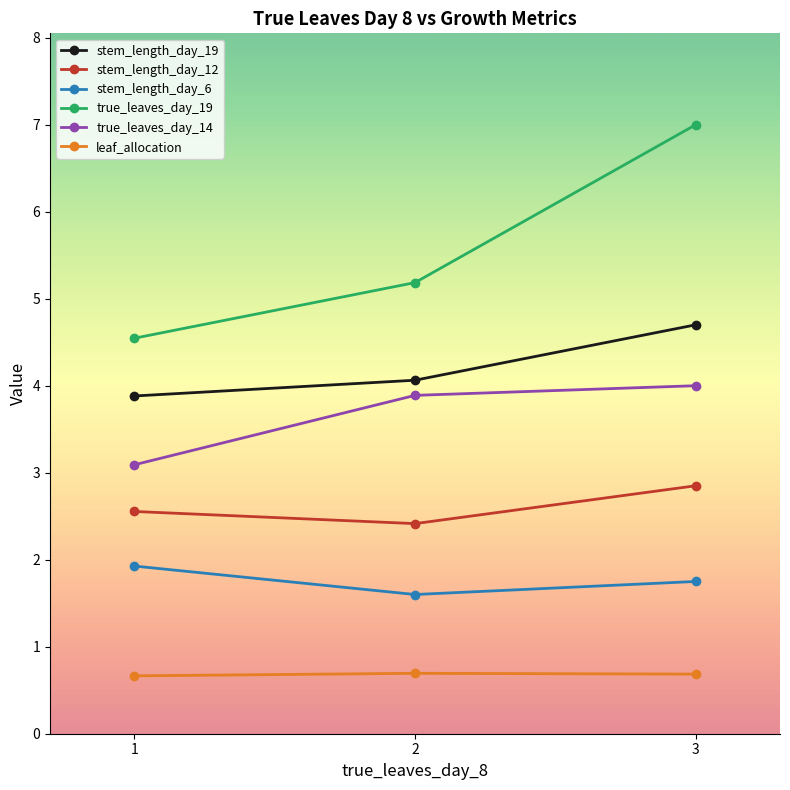

Rank the series by their maximum value, from highest to lowest.

true_leaves_day_19, stem_length_day_19, true_leaves_day_14, stem_length_day_12, stem_length_day_6, leaf_allocation